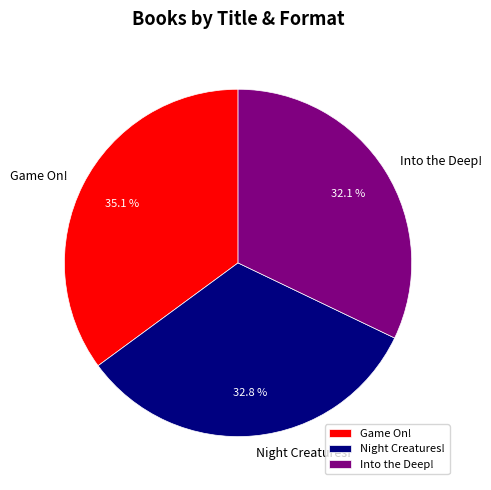

Which slice is the largest?

Game On!